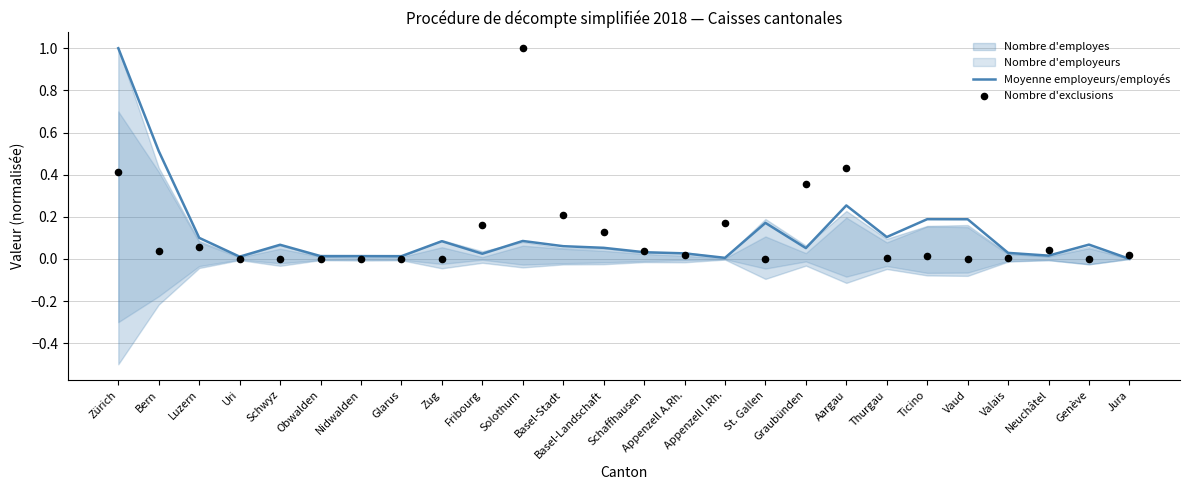

Is the value of Nombre d'exclusions at Zürich greater than the value of Moyenne employeurs/employés at Basel-Landschaft?

Yes